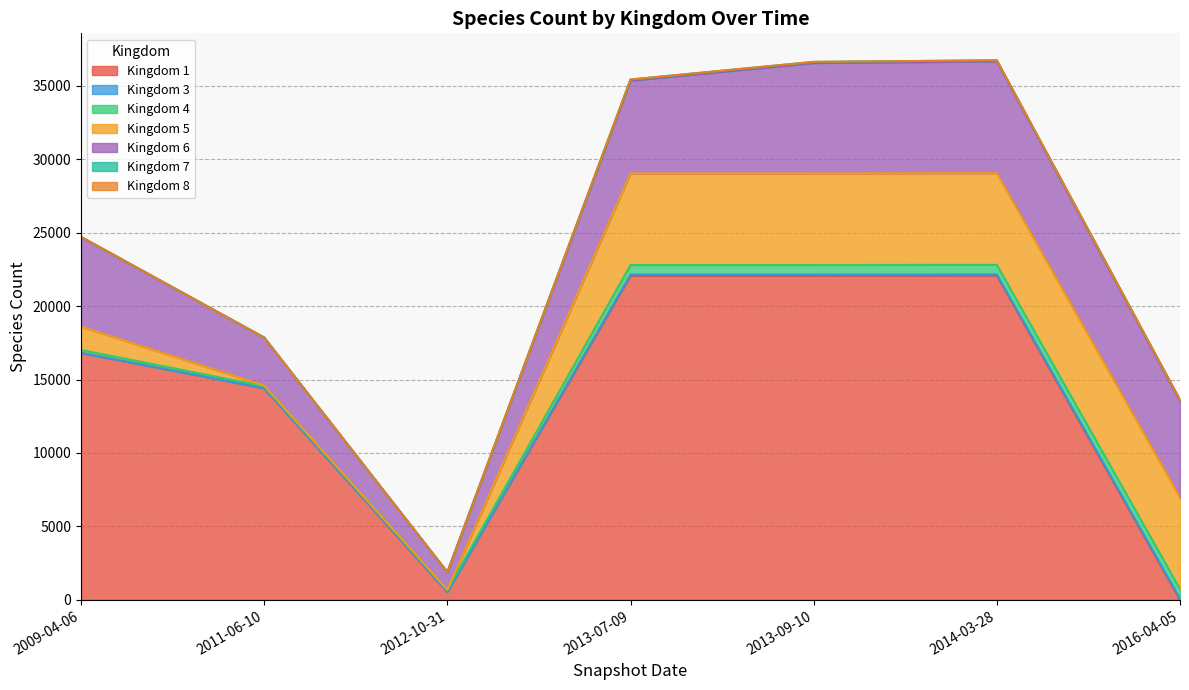

What is the maximum value for 1?

22080